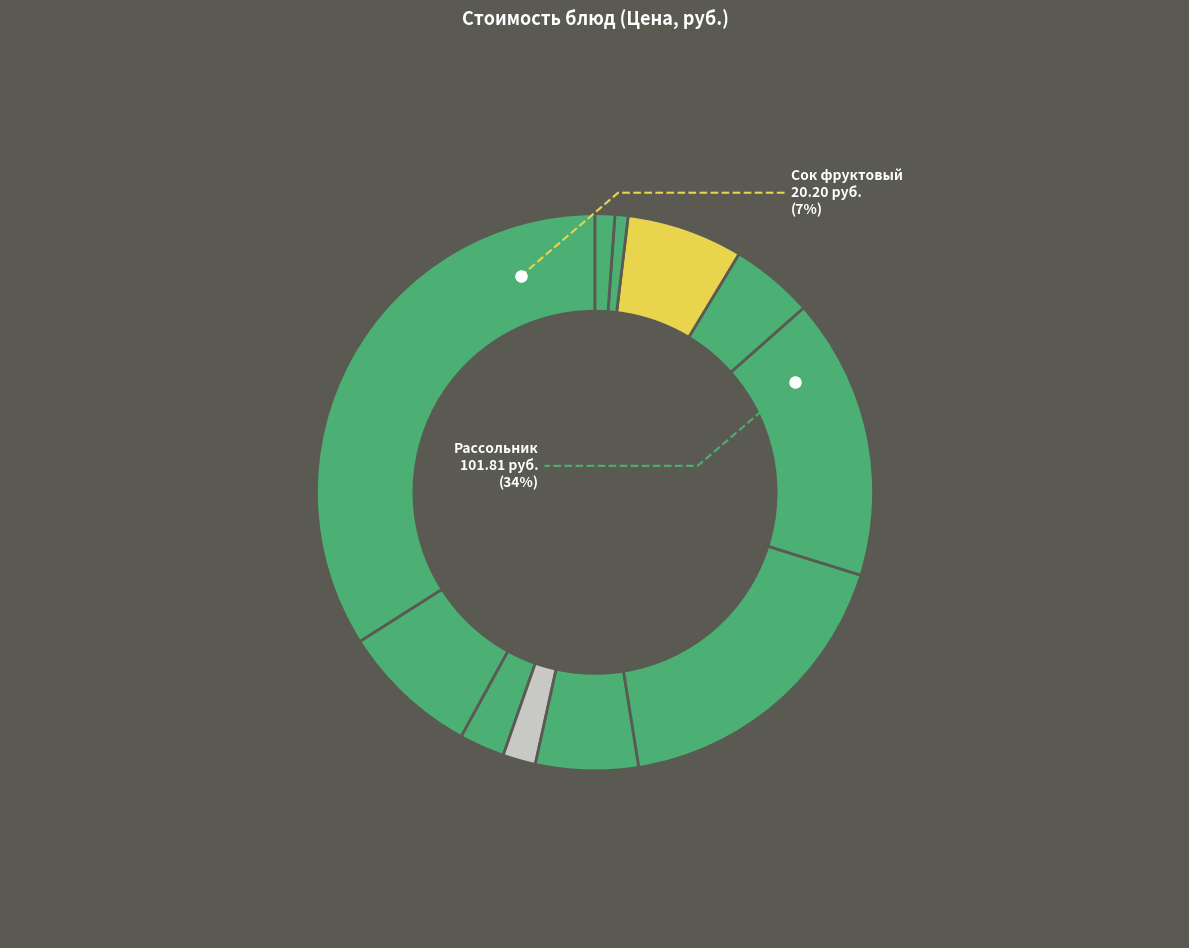

What percentage is NOT represented by Птица запеченная?

83.7%